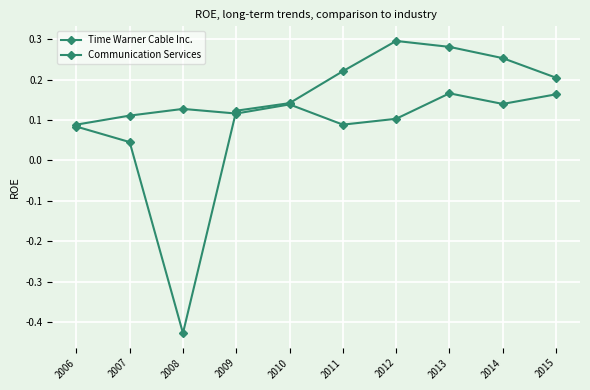

Between 2015 and 2009, which is larger?

2015